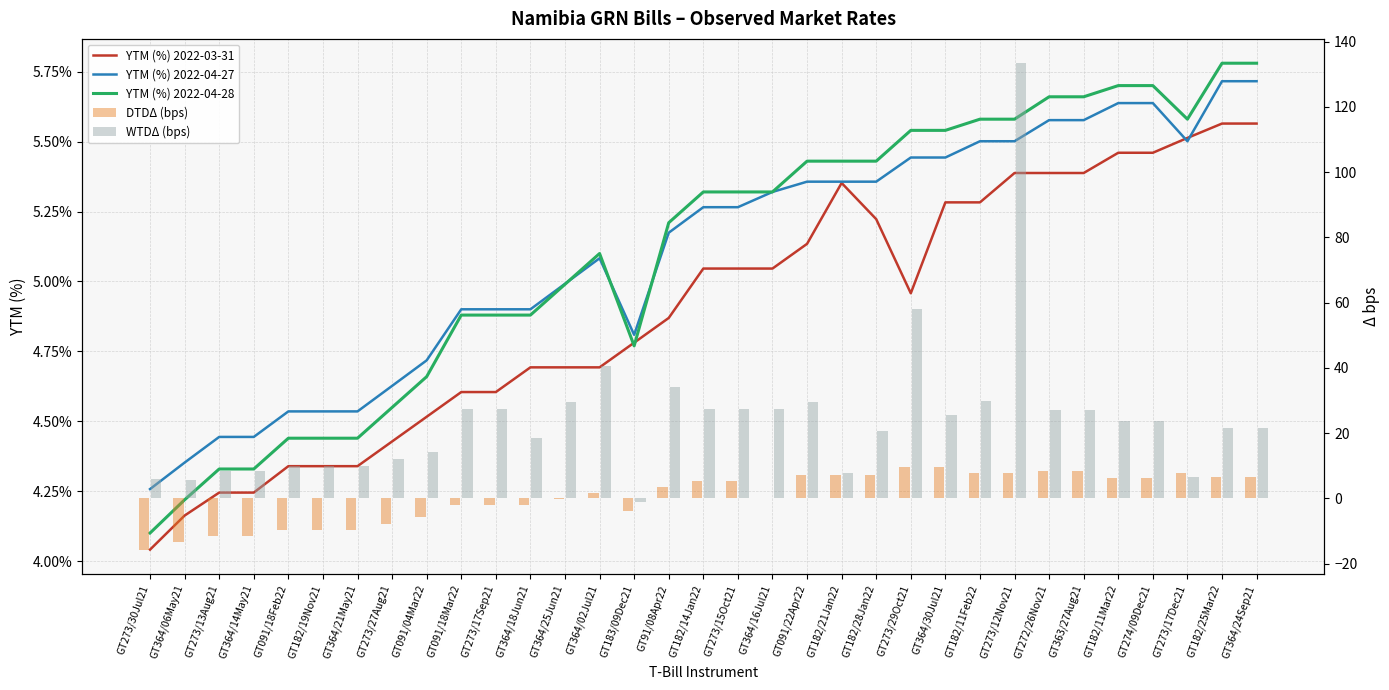

What is the spread (max minus min) of values at GT363/27Aug21?

21.8